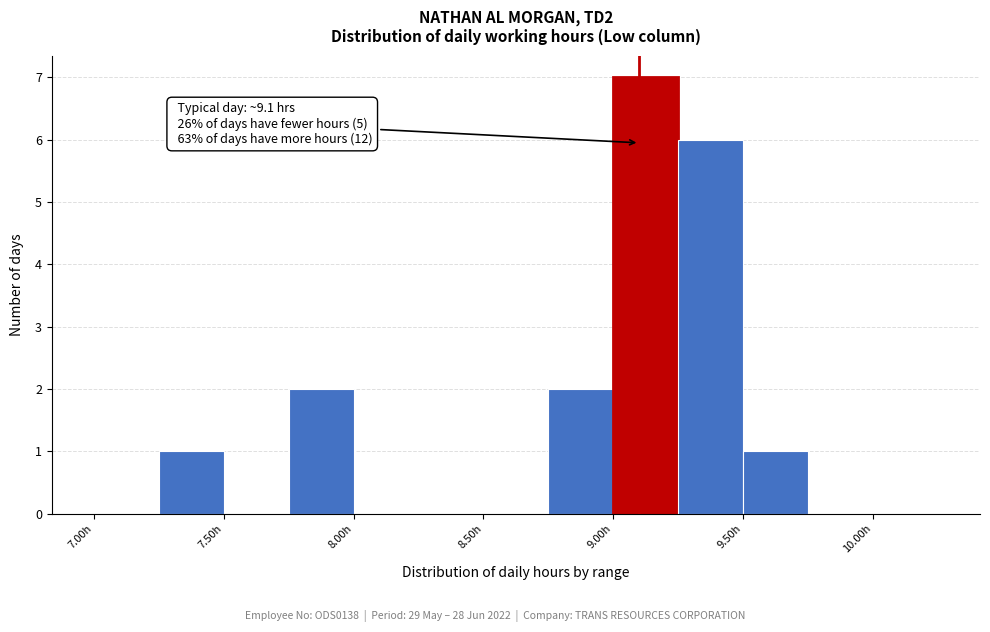

Over which range of the x-axis is the bar tallest?

9.00 to 9.25